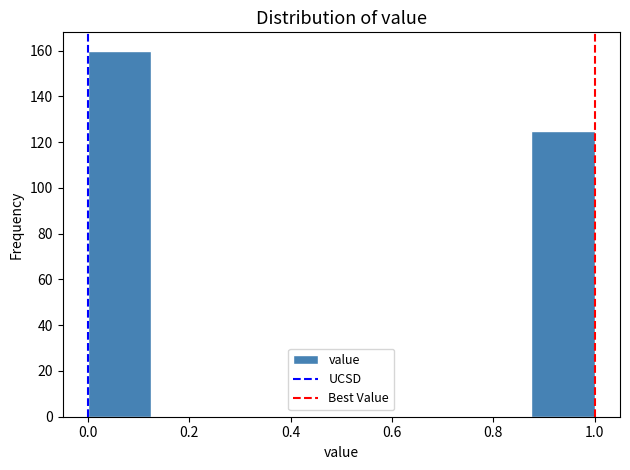

Reading left to right, list every bar in this chart as the range it spans on the x-axis followed by its height. Neither the bar edges nor the heights are printed on the chart, so give them approximately, as read against the axes.

0.000 to 0.125: 160
0.125 to 0.250: 0
0.250 to 0.375: 0
0.375 to 0.500: 0
0.500 to 0.625: 0
0.625 to 0.750: 0
0.750 to 0.875: 0
0.875 to 1.000: 126